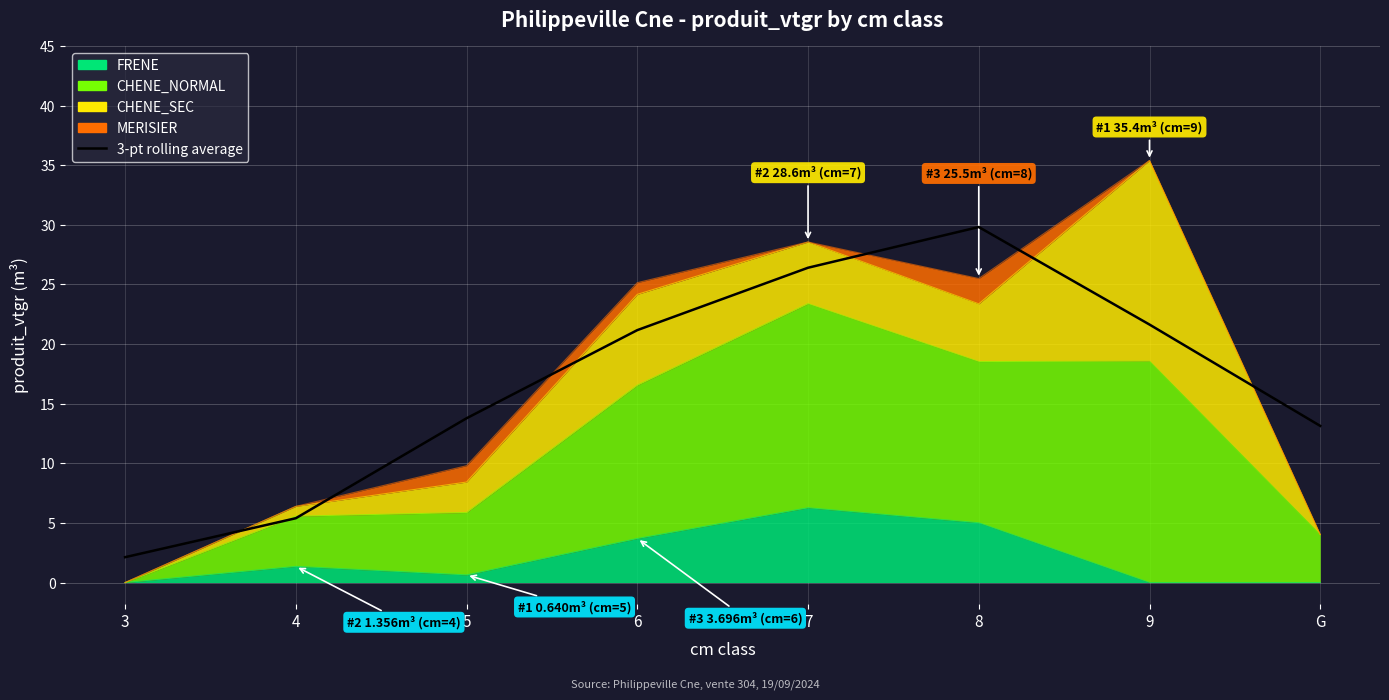

The chart shows a value of 18.8 at G. True or false?

False